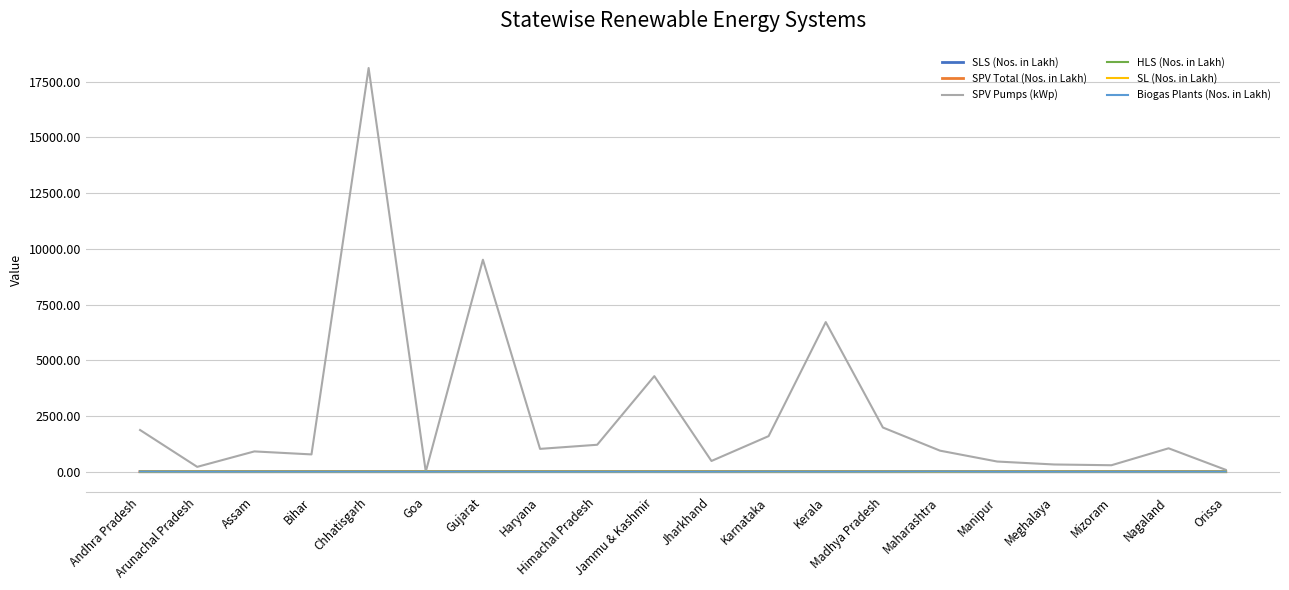

At which category is the sum across all series the highest?

Chhatisgarh